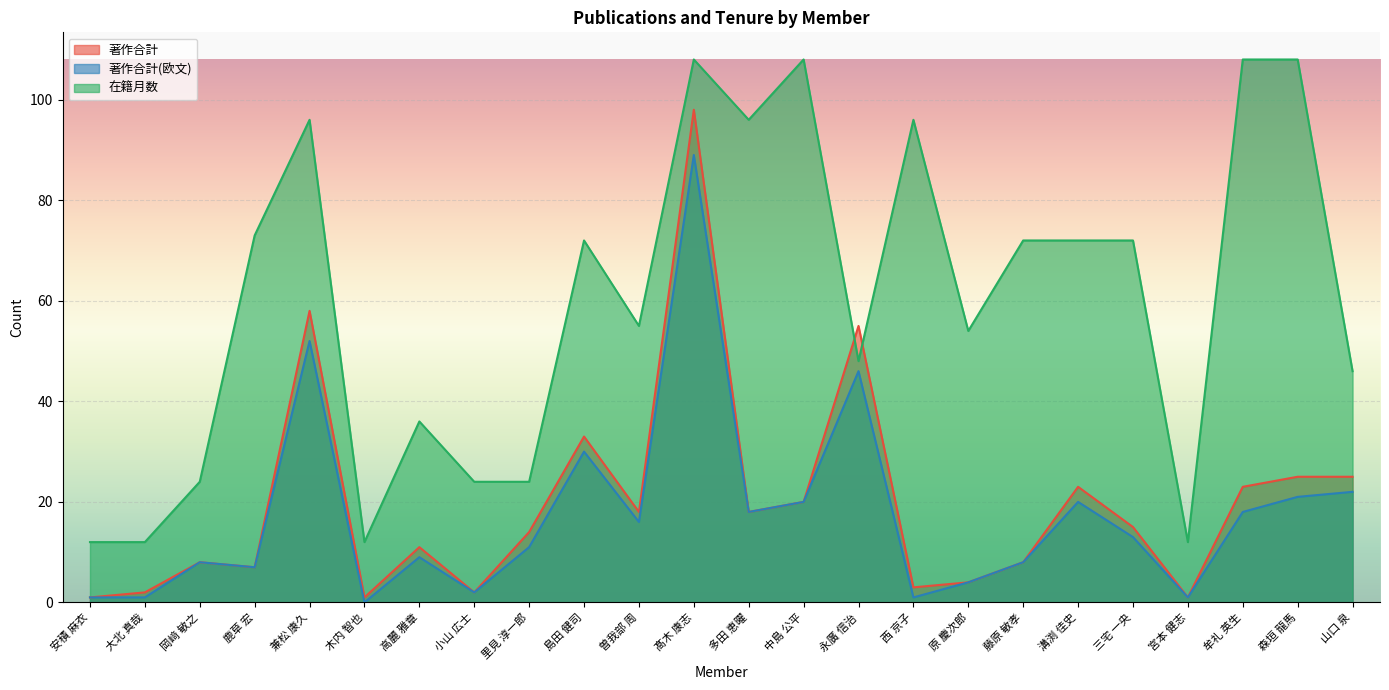

What are all the series names shown in the legend?

著作合計, 著作合計(欧文), 在籍月数